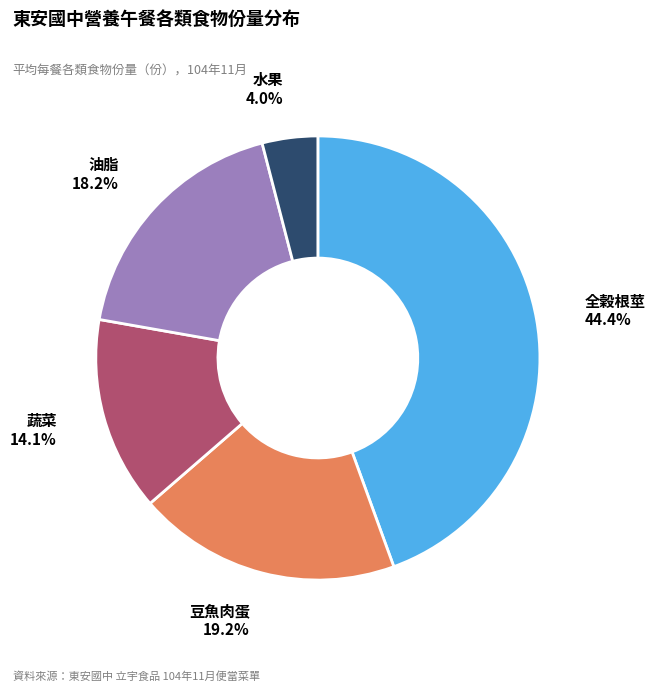

Is there any slice that represents more than half of the pie?

No